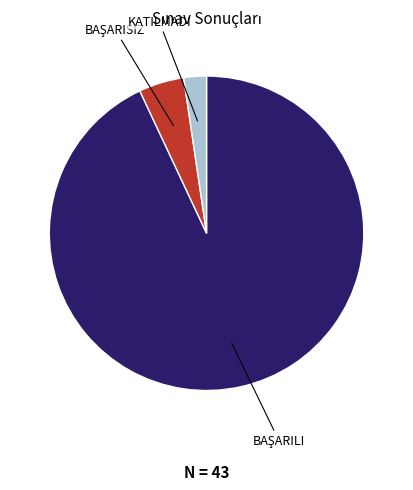

Is there any slice that represents more than half of the pie?

Yes